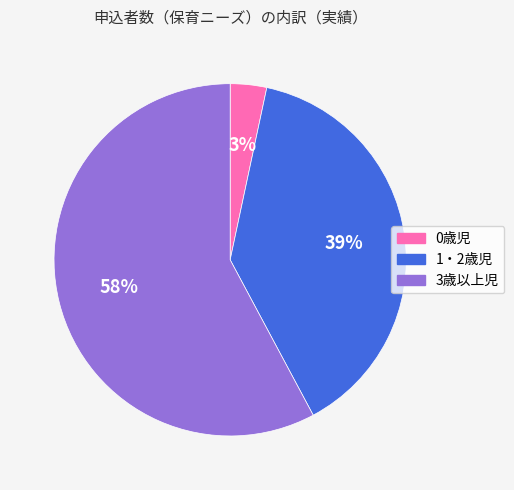

Which category has the smallest portion of the pie?

0歳児